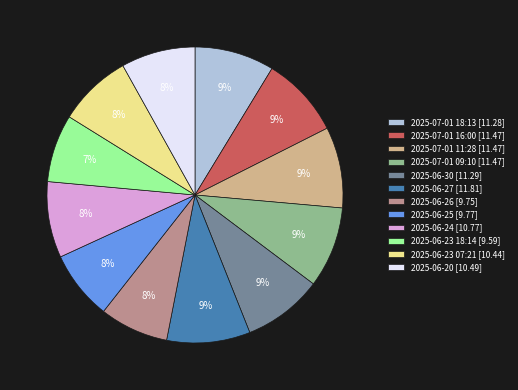

Is the sum of 2025-06-25 [9.77] and 2025-07-01 11:28 [11.47] greater than half?

No